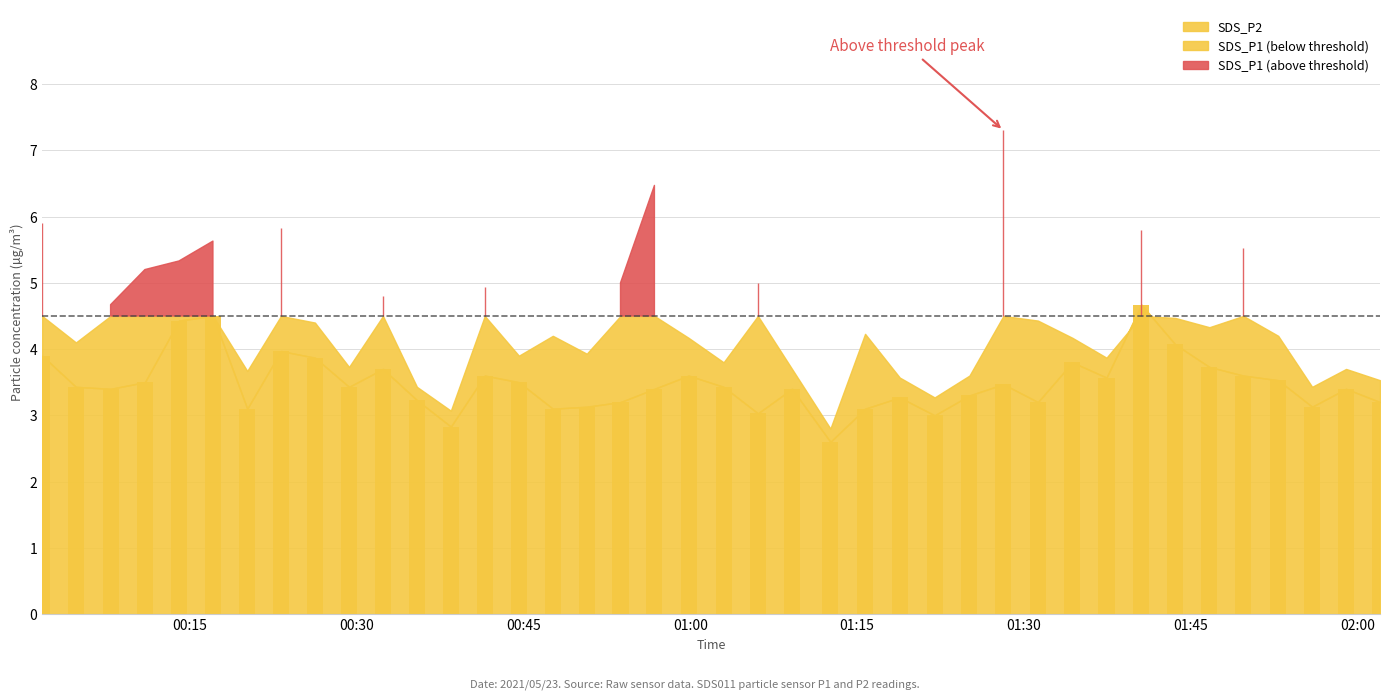

What is the difference between the second highest and minimum values?

1.9